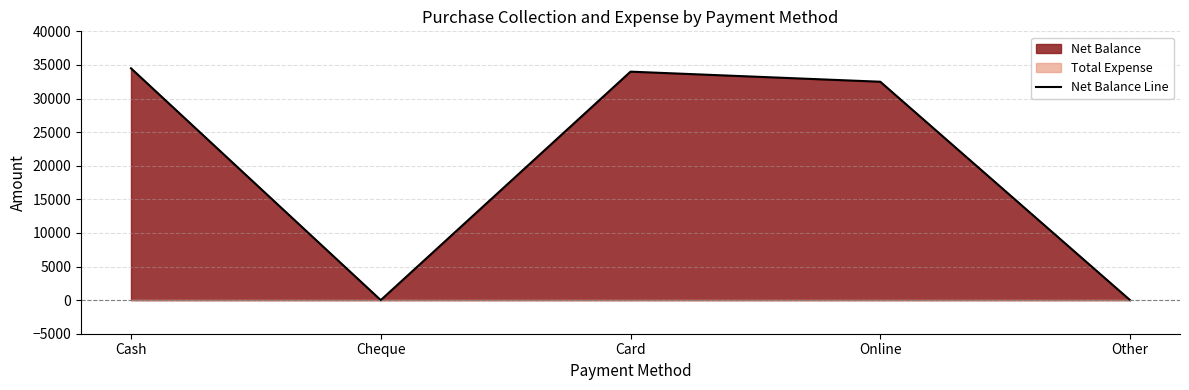

List the labels in order of value, largest first.

Cash, Card, Online, Cheque, Other